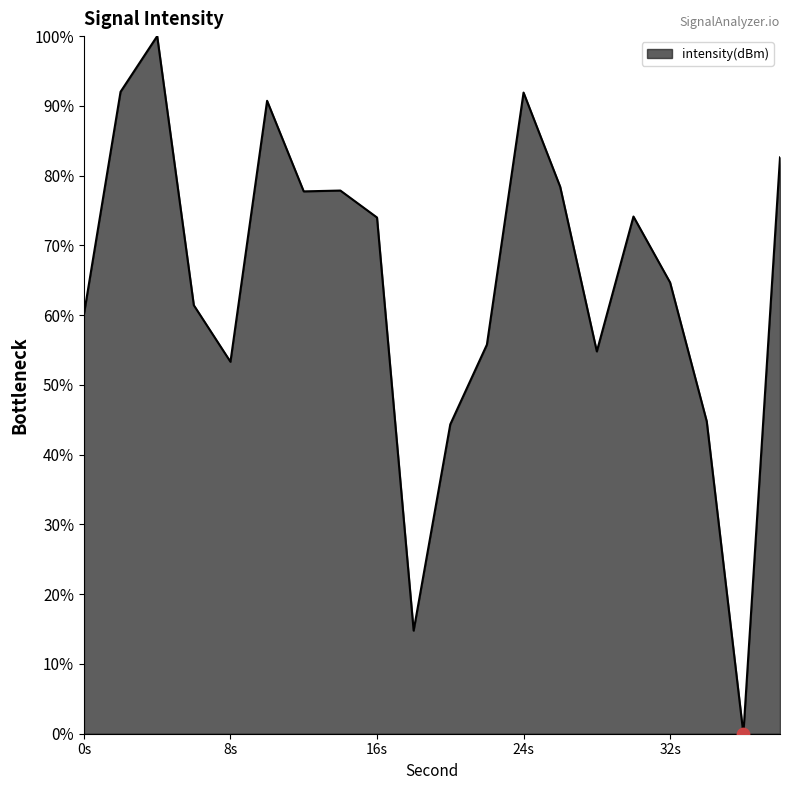

What is the maximum value shown in the chart?

100.0